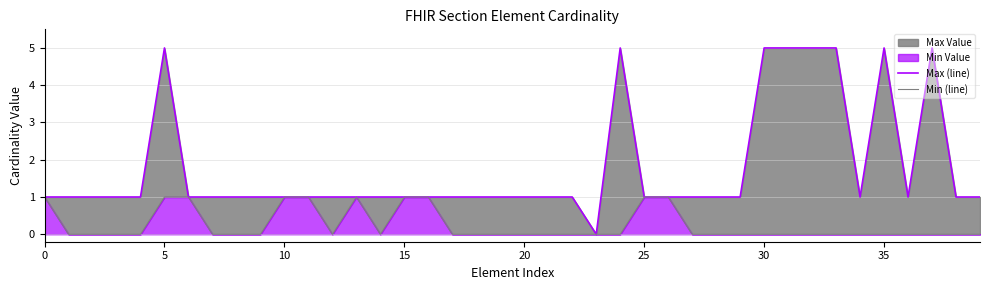

How many Max (line) values are between 1 and 2?

31